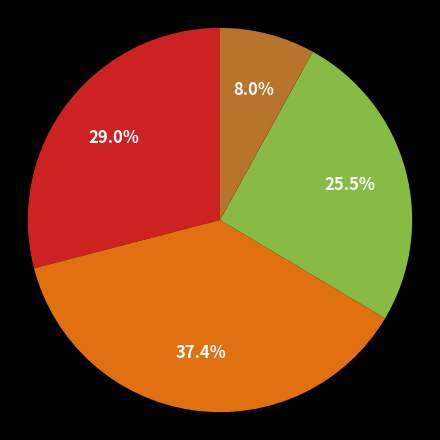

Is there a majority slice in this chart?

No